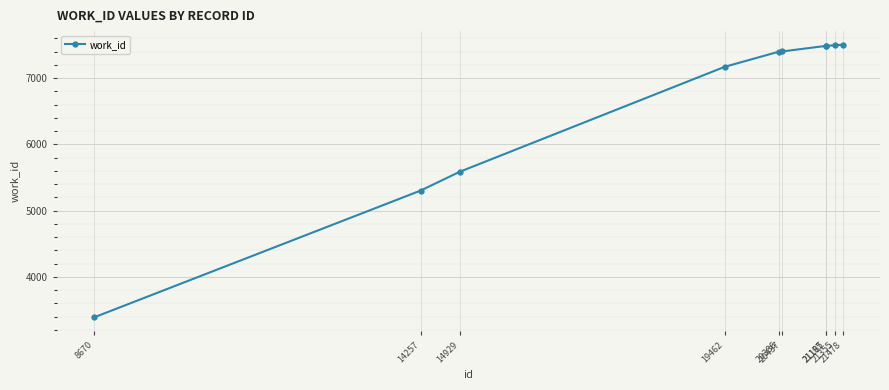

What is the approximate value at 20386, to the nearest 100?

7400